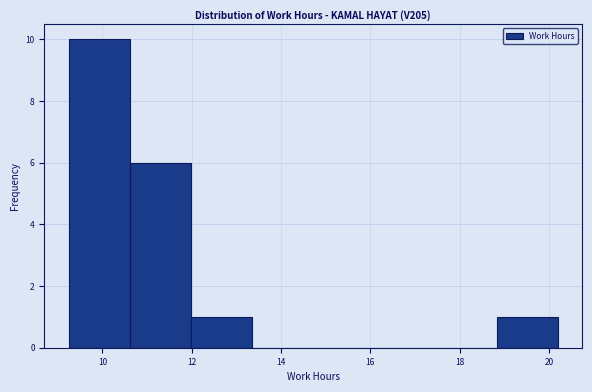

Reading left to right, transcribe this chart: for each bar, give the range it covers on the x-axis and its height. Neither the bar edges nor the heights are printed on the chart, so give them approximately, as read against the axes.

9.2 to 10.6: 10
10.6 to 12.0: 6
12.0 to 13.4: 1
13.4 to 14.8: 0
14.8 to 16.0: 0
16.0 to 17.4: 0
17.4 to 18.8: 0
18.8 to 20.2: 1